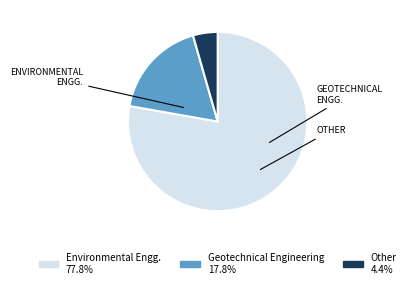

Which slice is the smallest?

Other